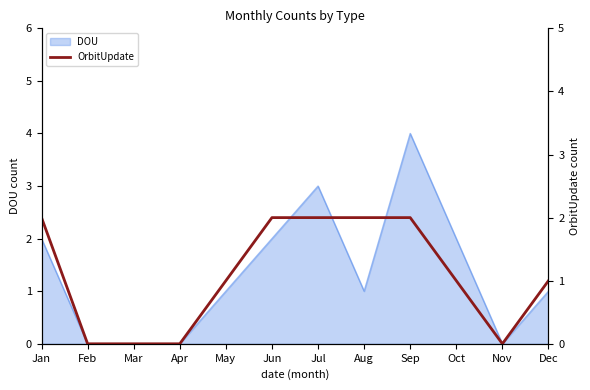

What is the sum of the values at Apr and Jan?

2